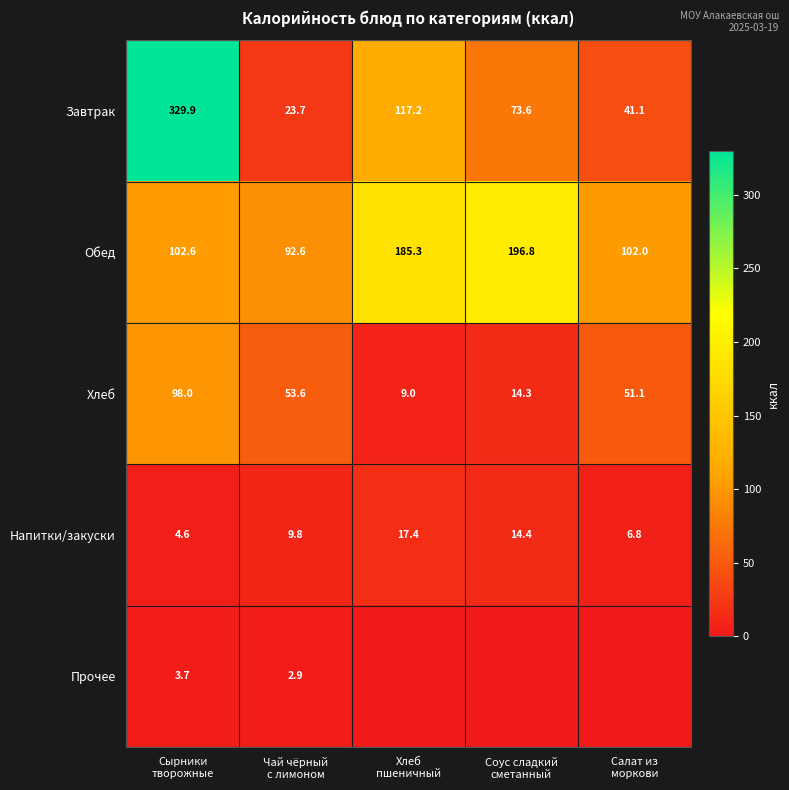

At how many categories does at least one series exceed 290?

1